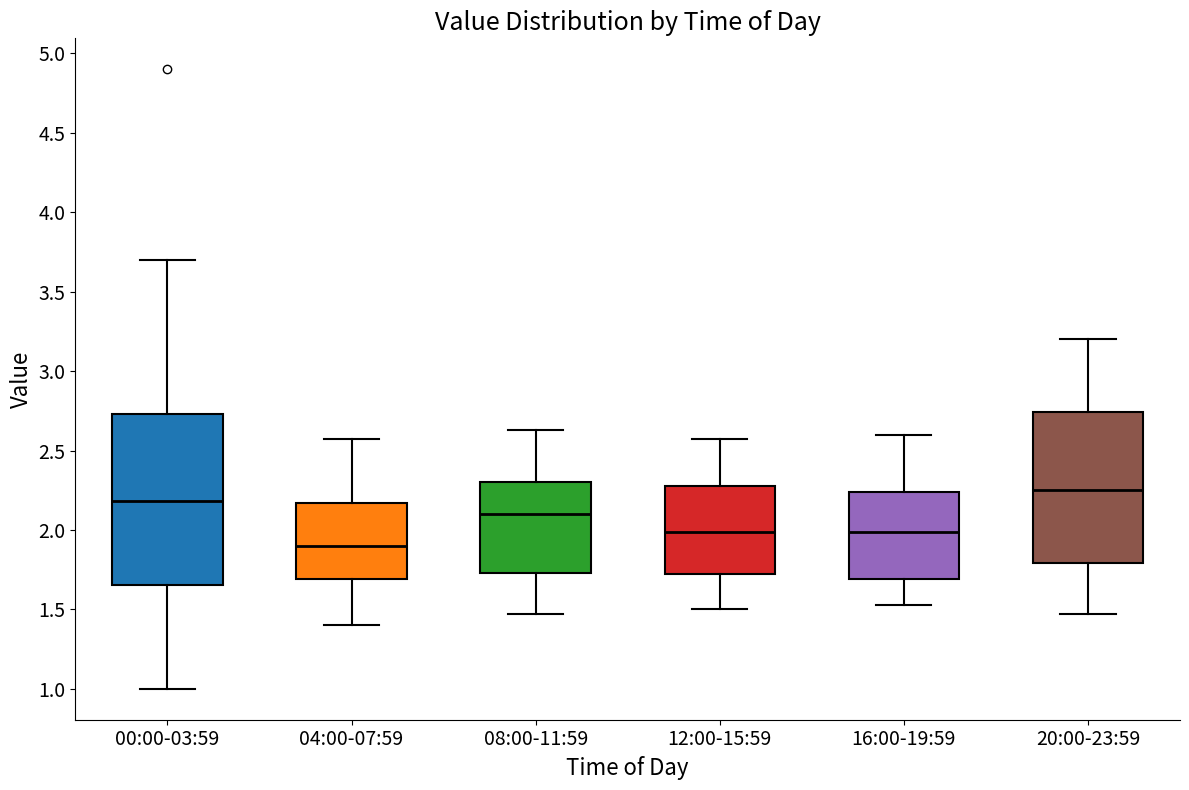

Where is the lower edge of the box for 08:00-11:59 on the y-axis? The values are not printed on the chart, so give them approximately, as read against the axis.

1.75